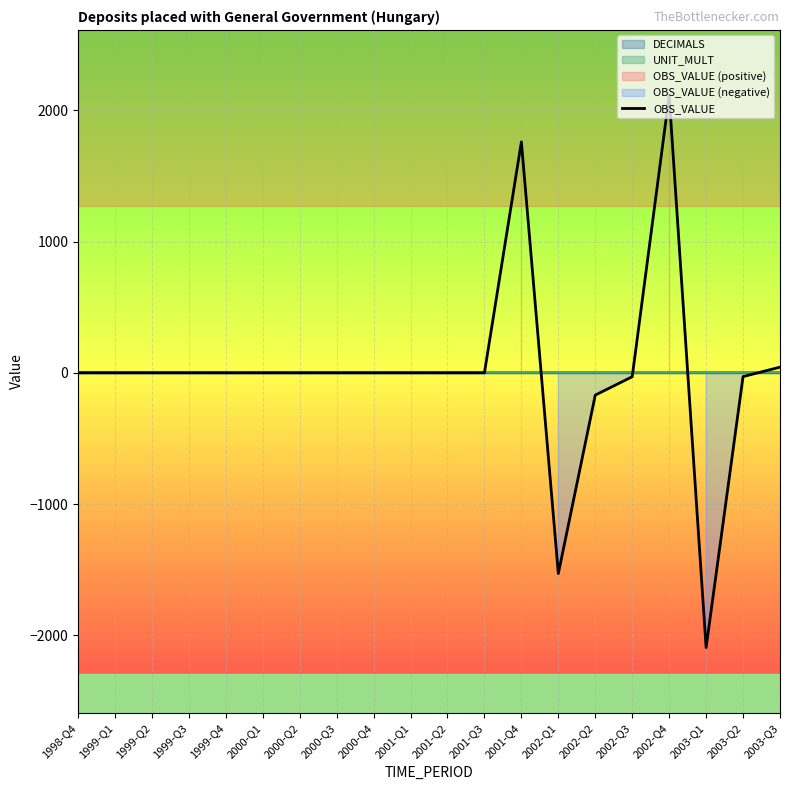

True or false: the data shows 0 at 2000-Q1.

True